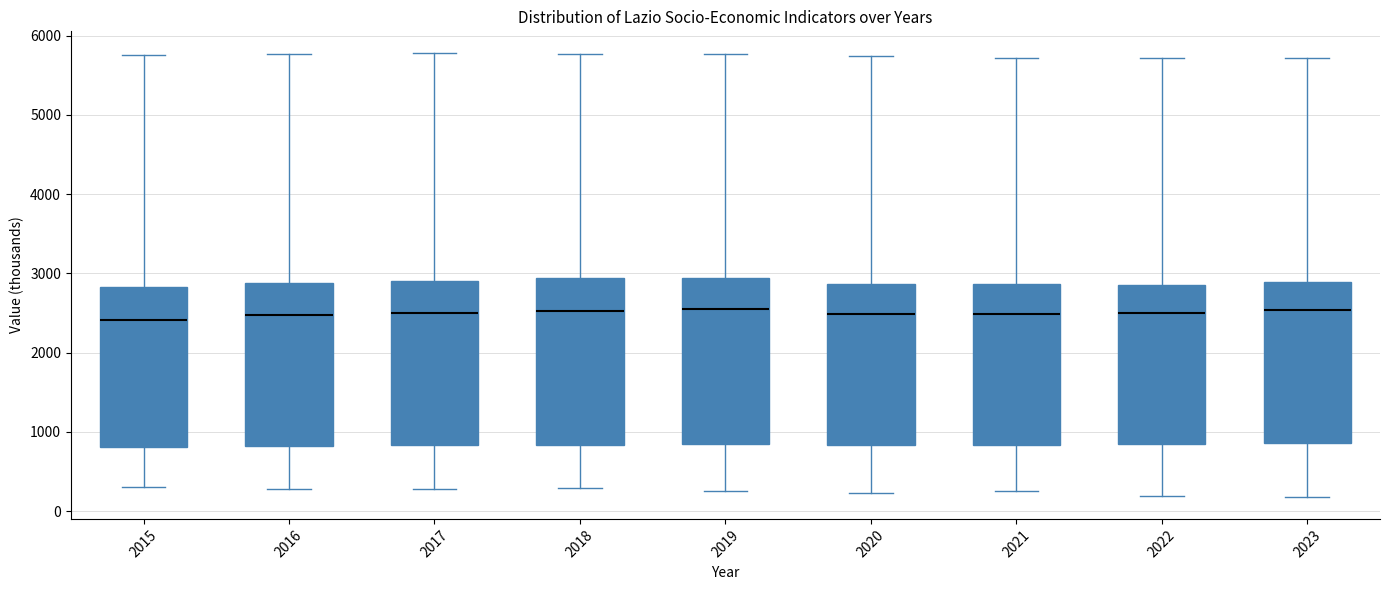

Where is the upper edge of the box at x = 2016 on the y-axis? The values are not printed on the chart, so give them approximately, as read against the axis.

2900